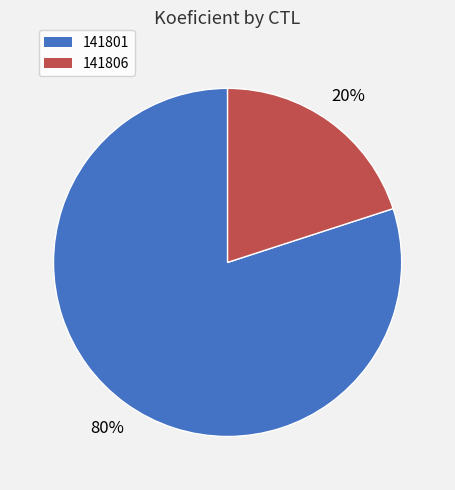

Is there a majority slice in this chart?

Yes